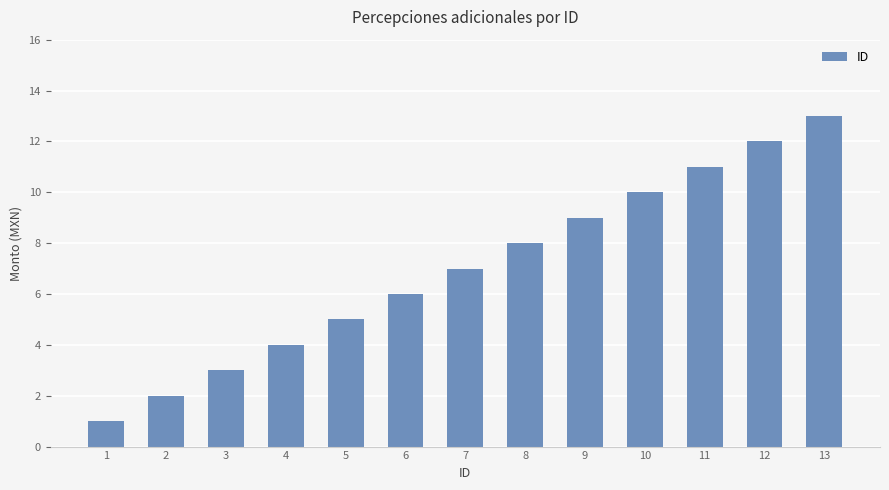

Rank the categories by value from lowest to highest.

1, 2, 3, 4, 5, 6, 7, 8, 9, 10, 11, 12, 13